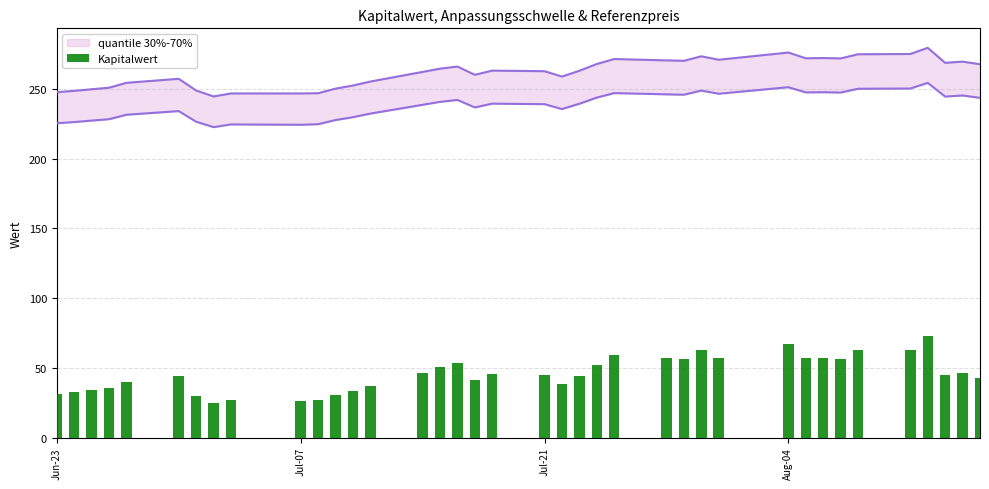

What is the minimum value shown in the chart?

24.7